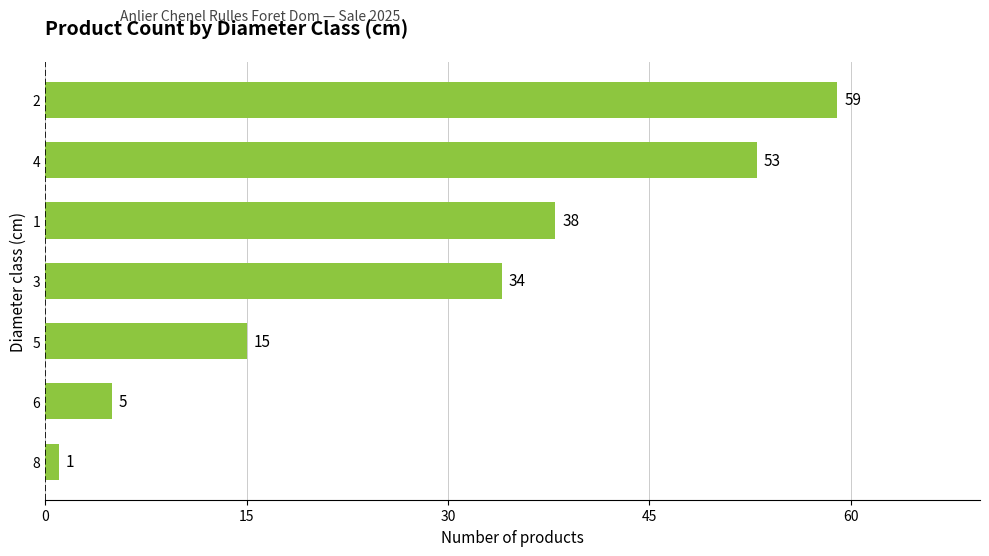

Are the bars grouped side by side (vs. stacked)?

No